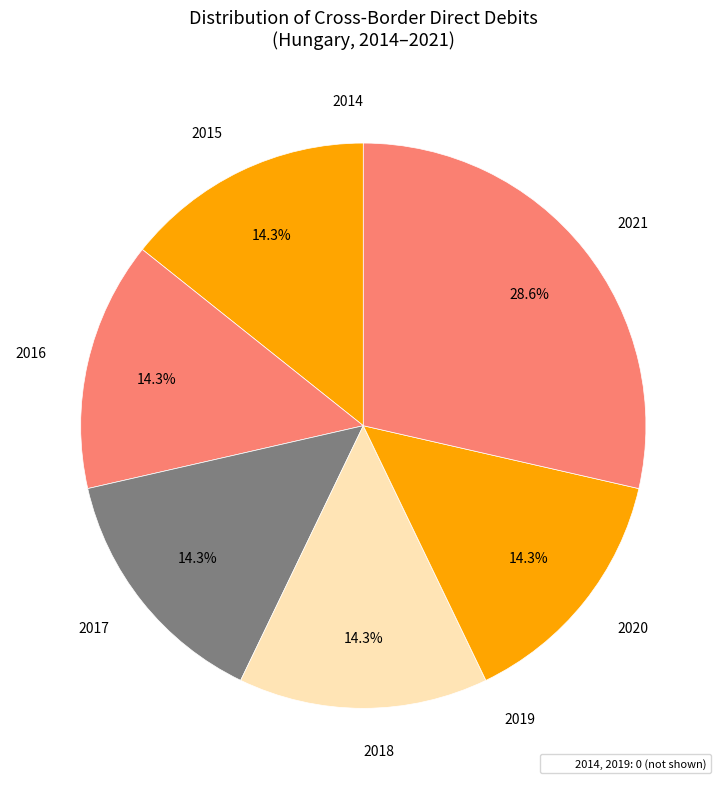

Is there any slice that represents more than half of the pie?

No